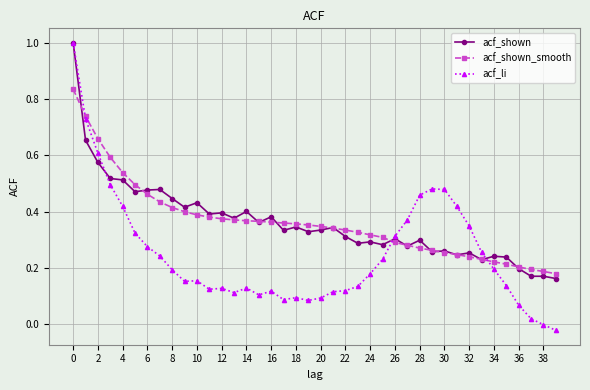

True or false: acf_shown has more than 0 interior local peaks.

True